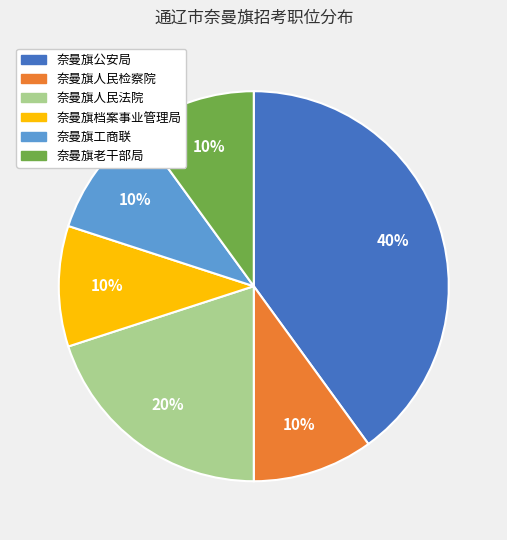

Is it true that 奈曼旗老干部局 is 18% of the pie?

False